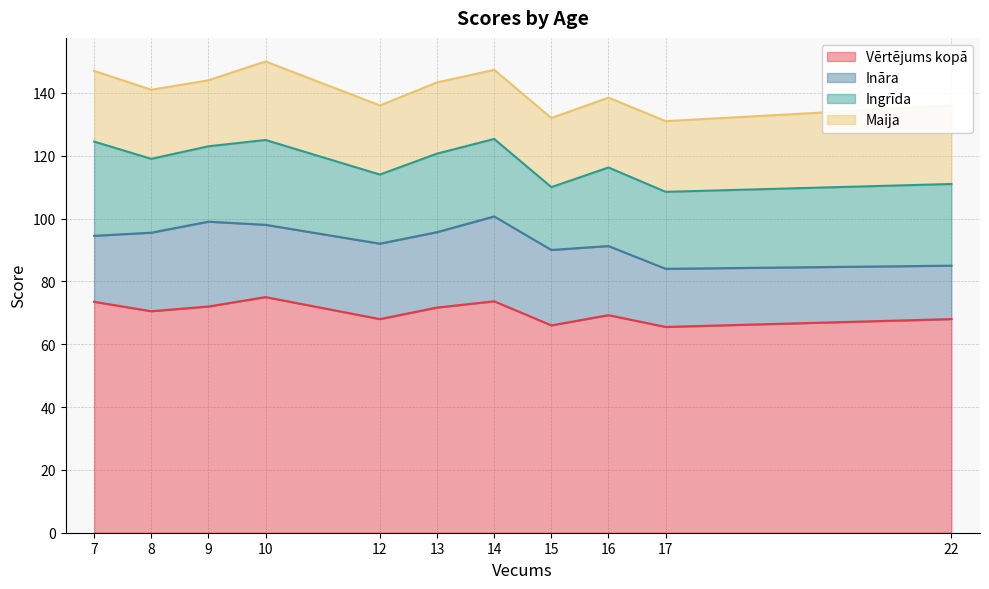

How many data points in Maija are above 22?

10